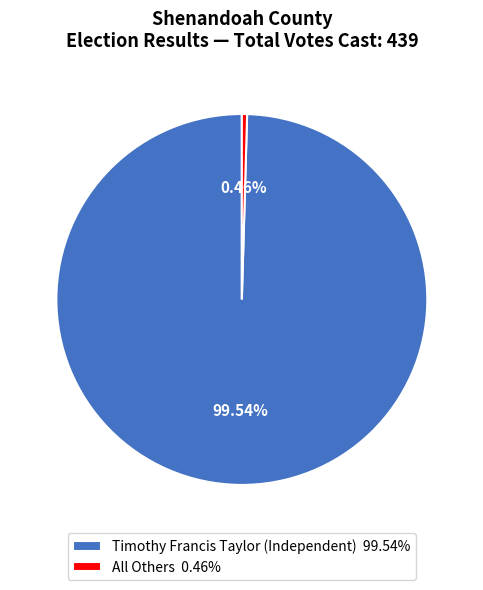

To the nearest percent, what is the average slice percentage?

50%